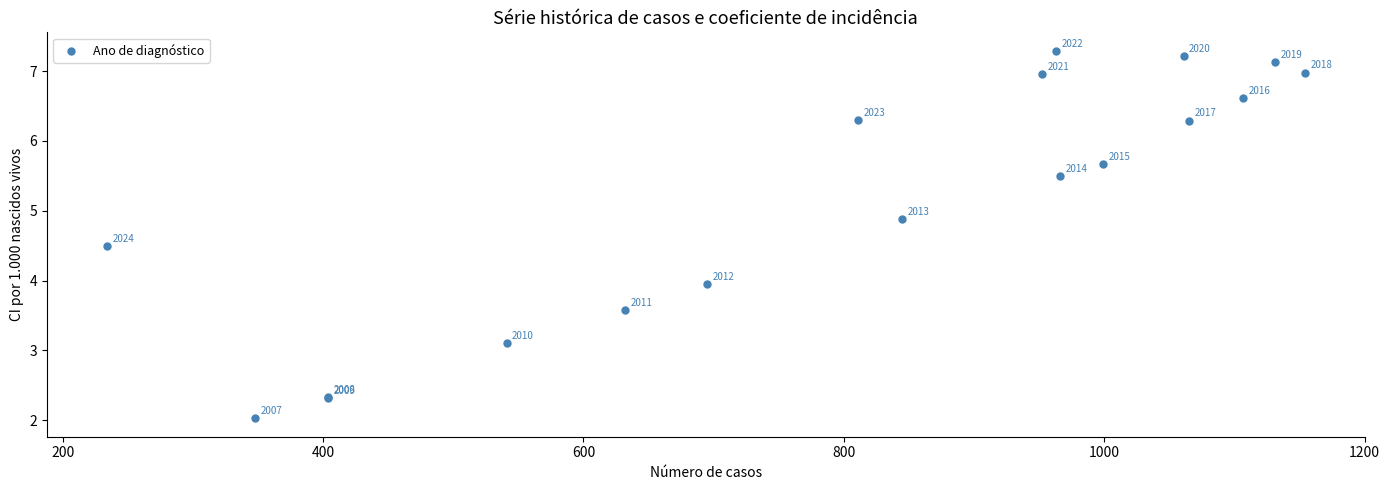

What Y value in the scatter plot is closest to 4?

4.0